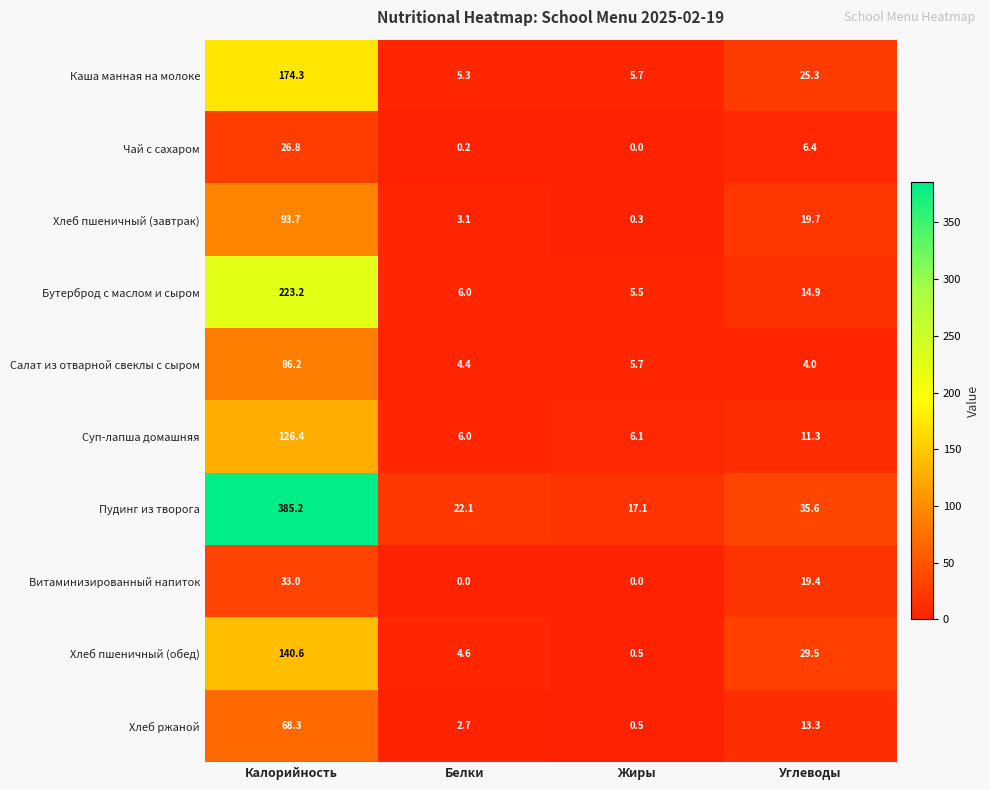

What is the spread (max minus min) of values at Белки?

22.1